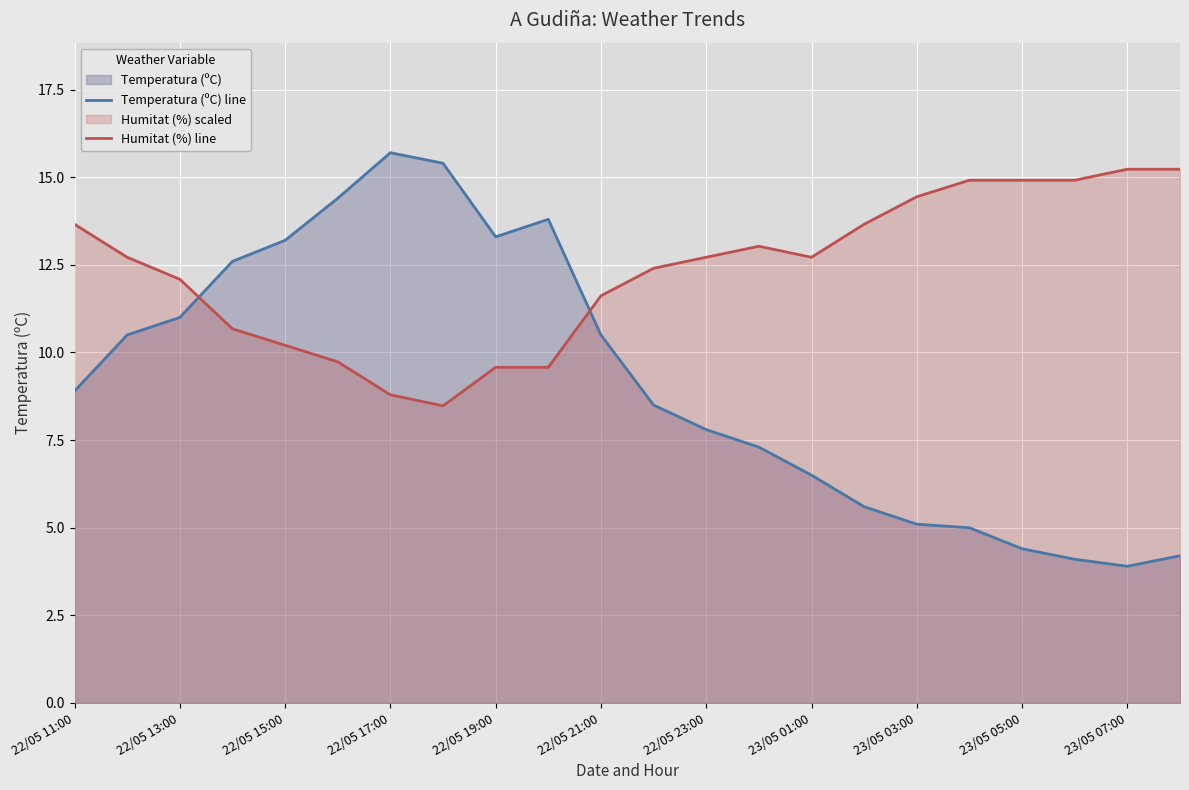

After their last crossing, which series has the higher values: Temperatura (ºC) line or Humitat (%) line?

Humitat (%) line